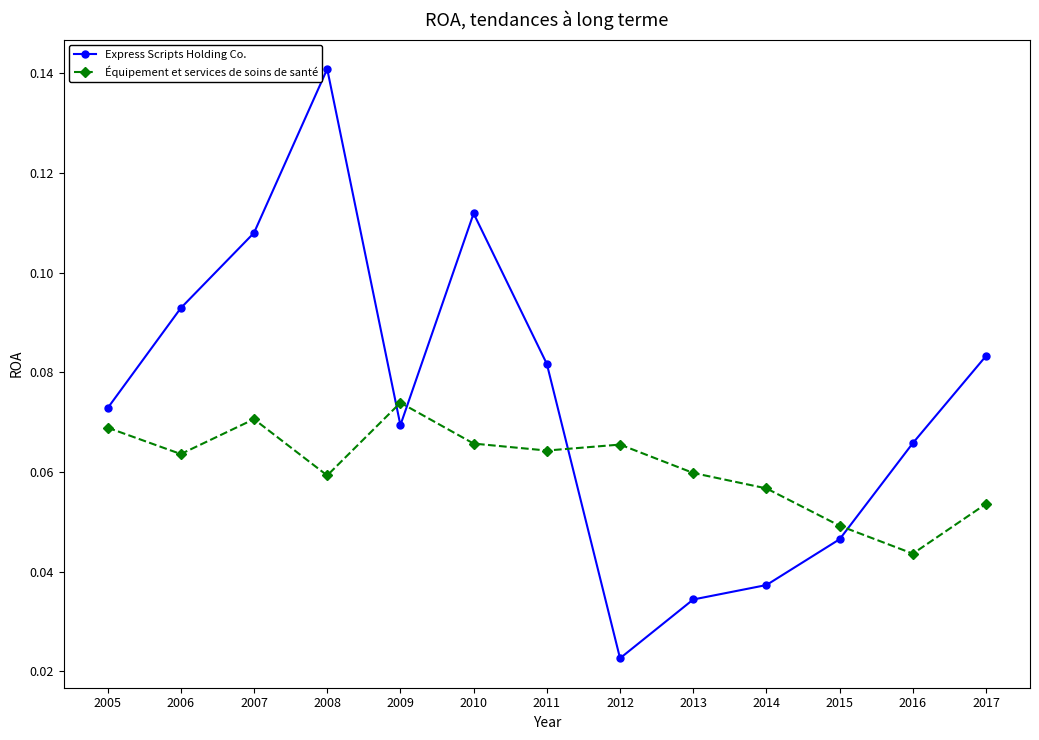

Between which two adjacent categories do Express Scripts Holding Co. and Équipement et services de soins de santé first intersect?

2008 and 2009